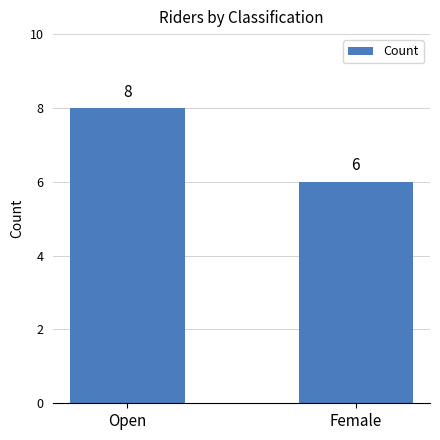

List the labels in order of value, largest first.

Open, Female